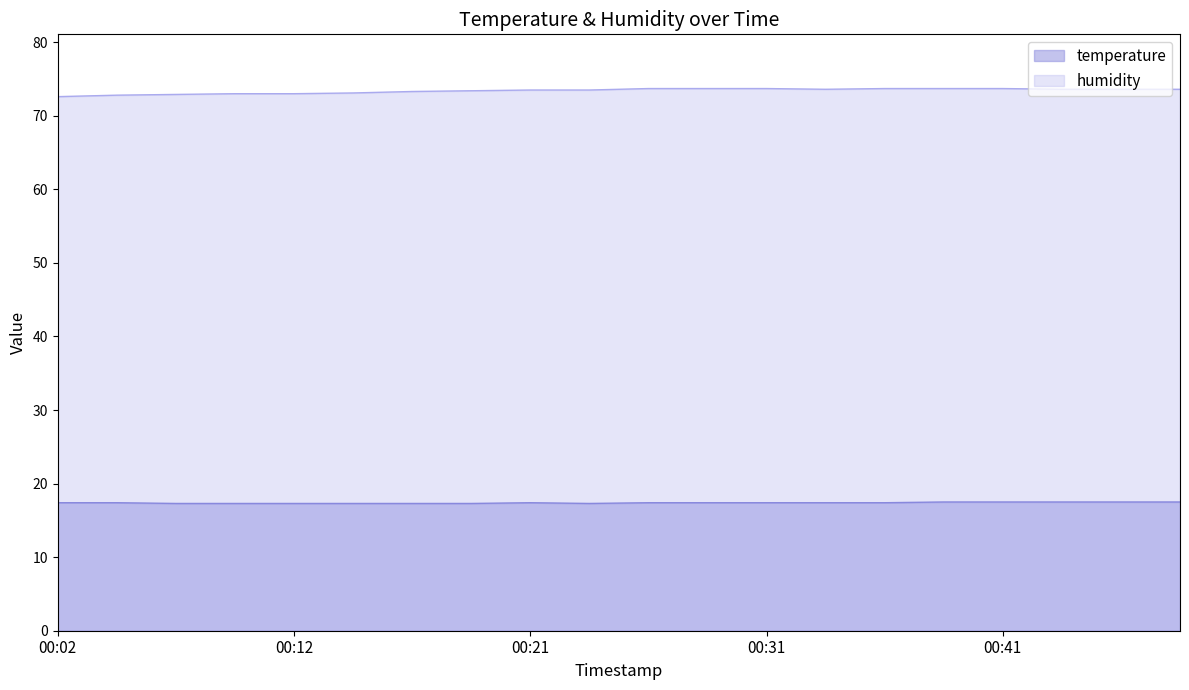

Does the chart have visible grid lines?

No